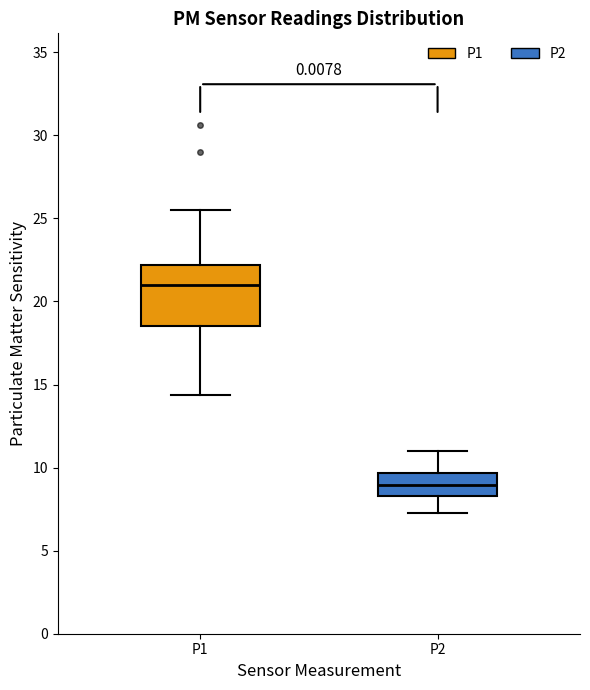

Reading left to right, transcribe this box plot: for each box, give where its median line is, the range the box spans, and where its two whiskers end, as read against the y-axis. The values are not printed on the chart, so give them approximately, as read against the axis.

P1: median 21.0, box 18.5 to 22.0, whiskers 14.5 to 25.5
P2: median 9.0, box 8.5 to 9.5, whiskers 7.5 to 11.0